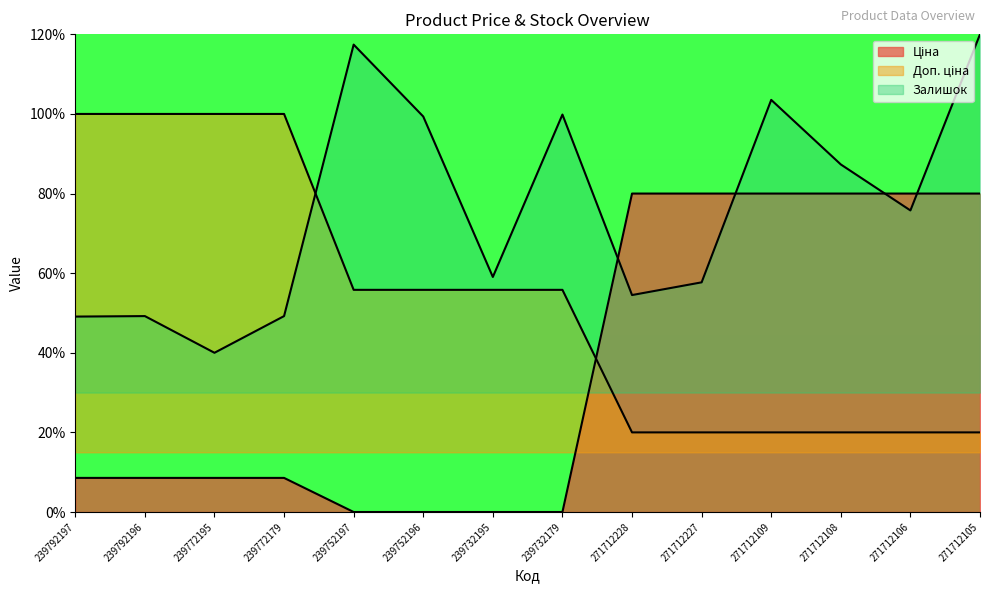

What is the total value across all series at 271712109?

203.5